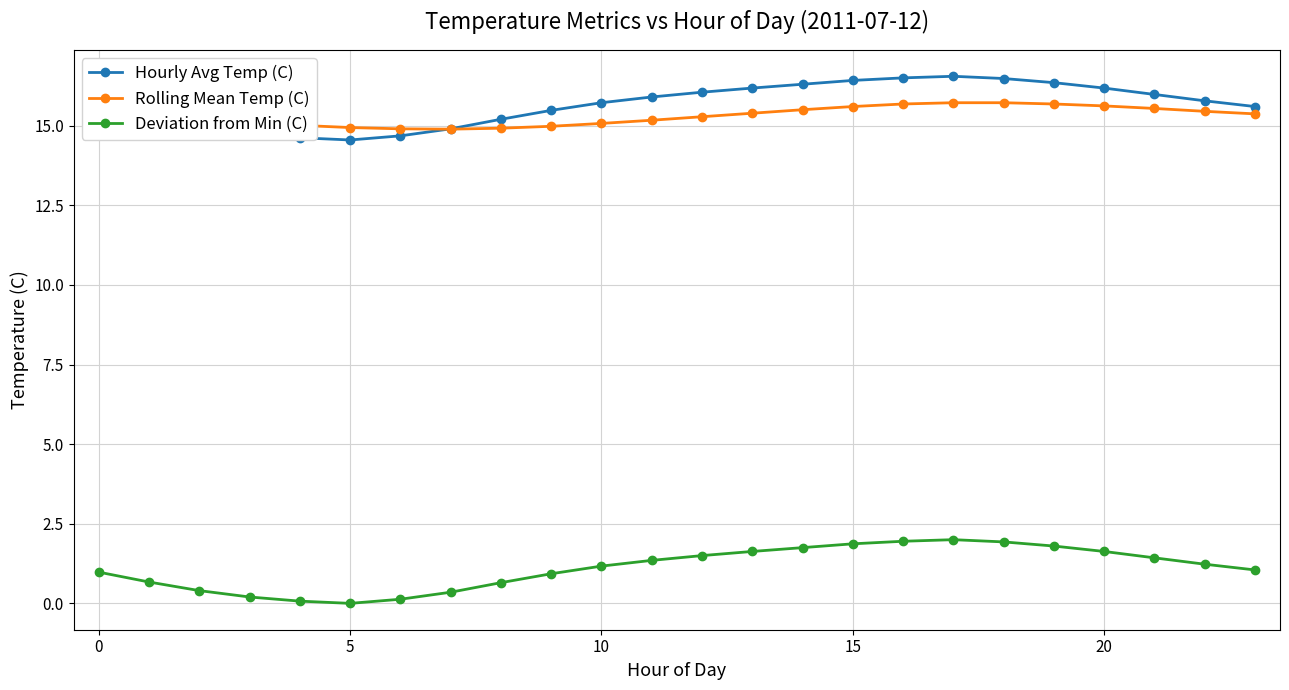

At how many categories does at least one series exceed 13?

24